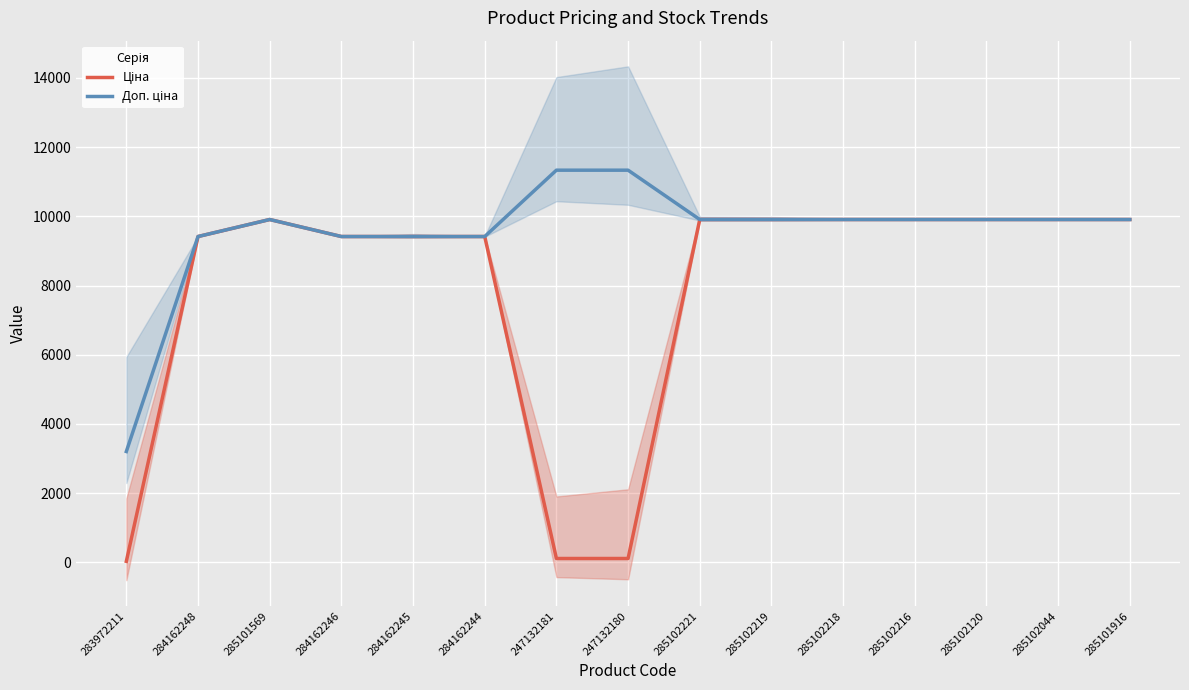

True or false: Ціна and Доп. ціна intersect in this chart.

False